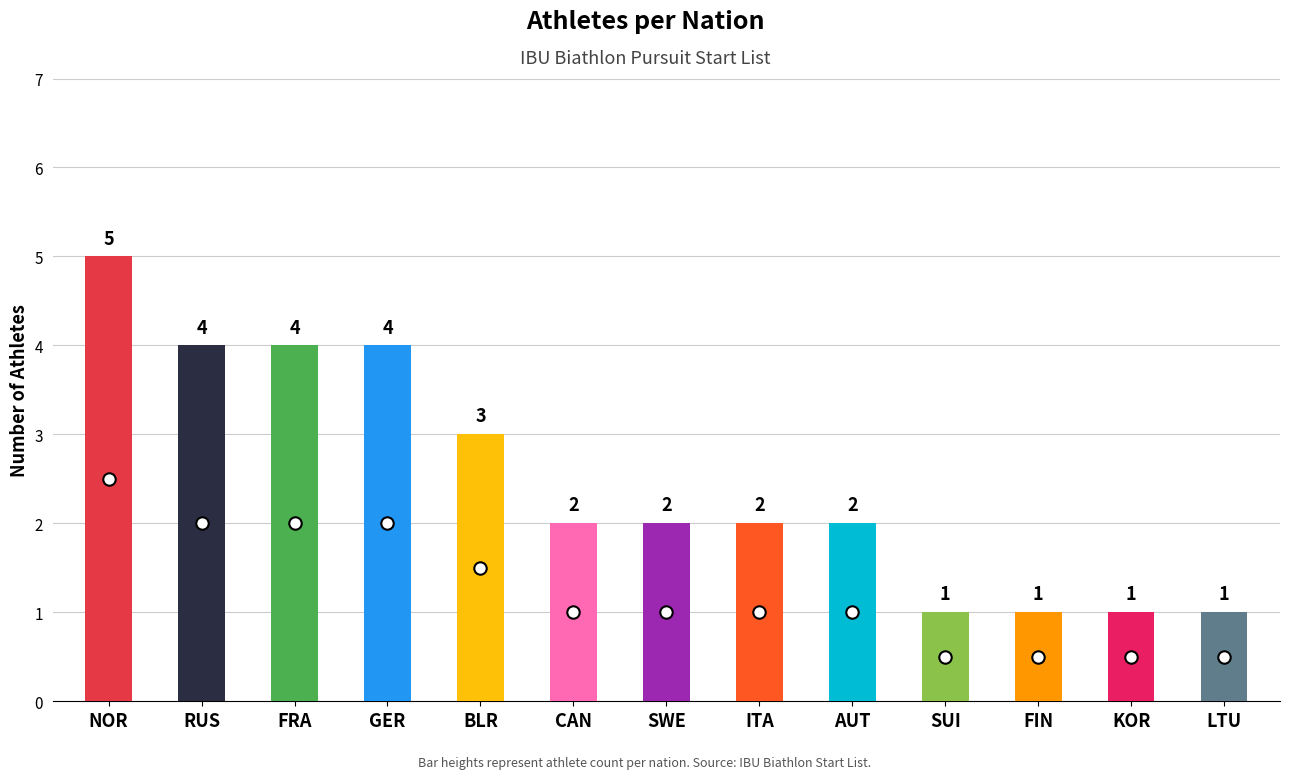

What is the ratio of the value at GER to the value at NOR?

0.8